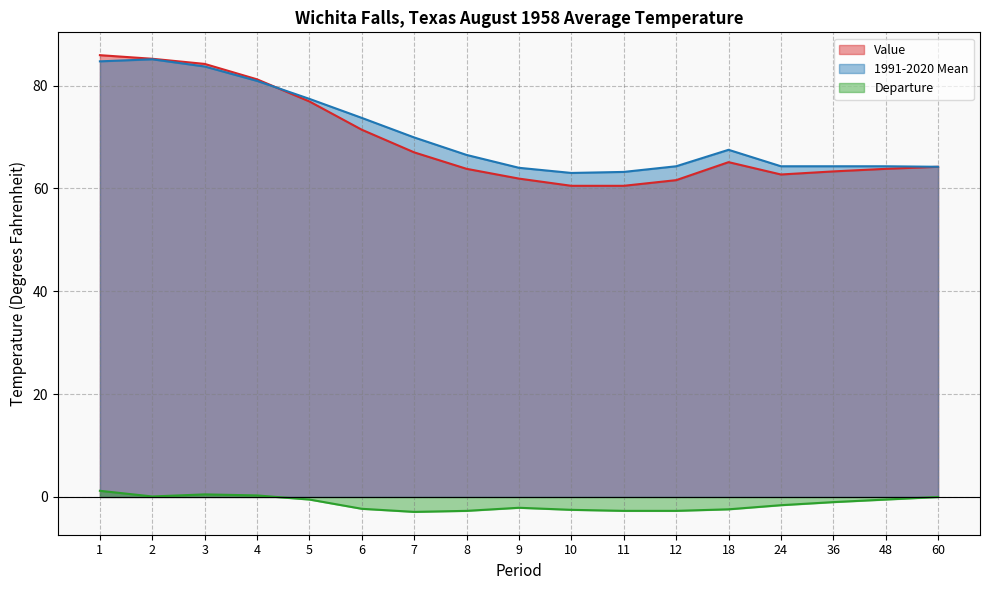

Is the value of 1991-2020 Mean at 9 greater than the value of Departure at 24?

Yes